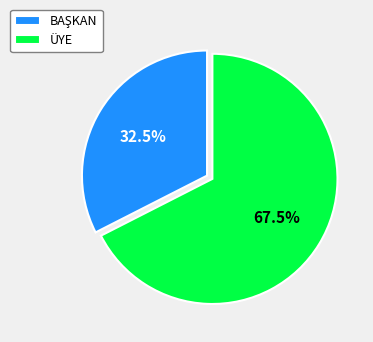

What is the largest slice in the pie chart?

ÜYE